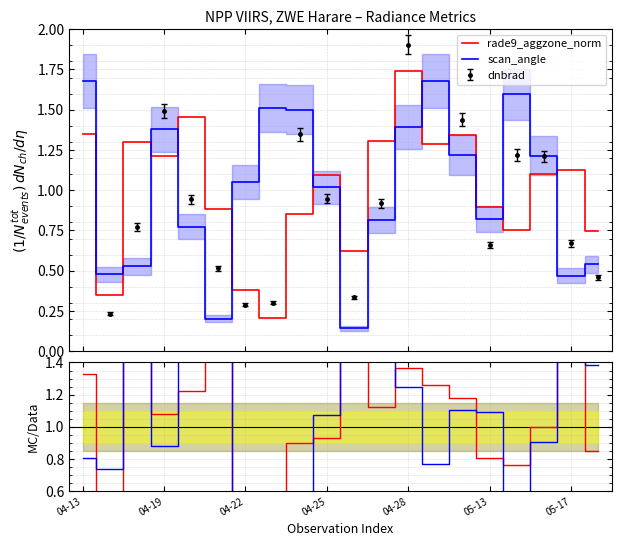

Does the chart display data point markers on the line(s)?

No